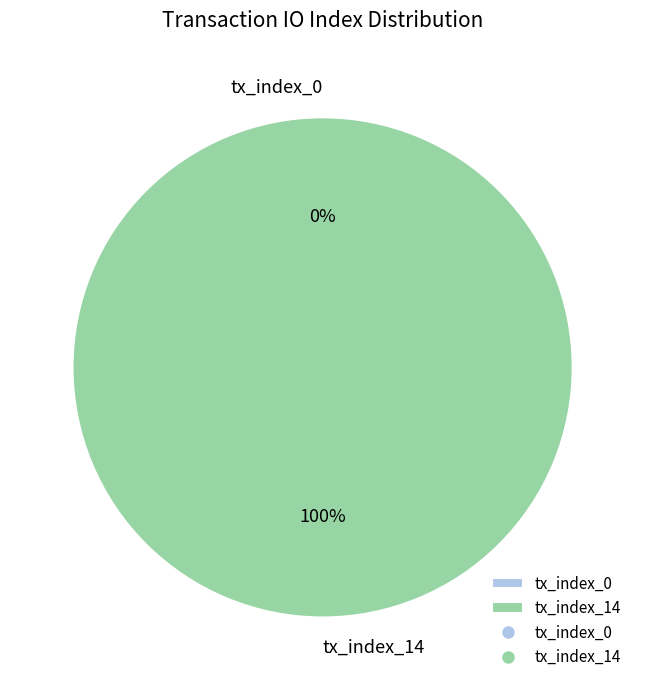

To the nearest percent, what is the difference between the largest and smallest slice percentages?

100%